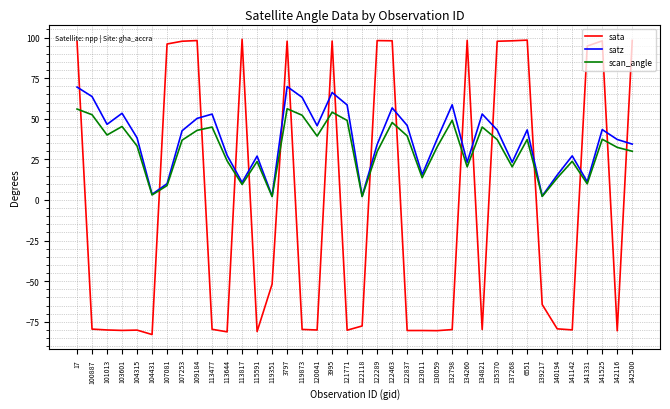

True or false: sata and satz intersect in this chart.

True